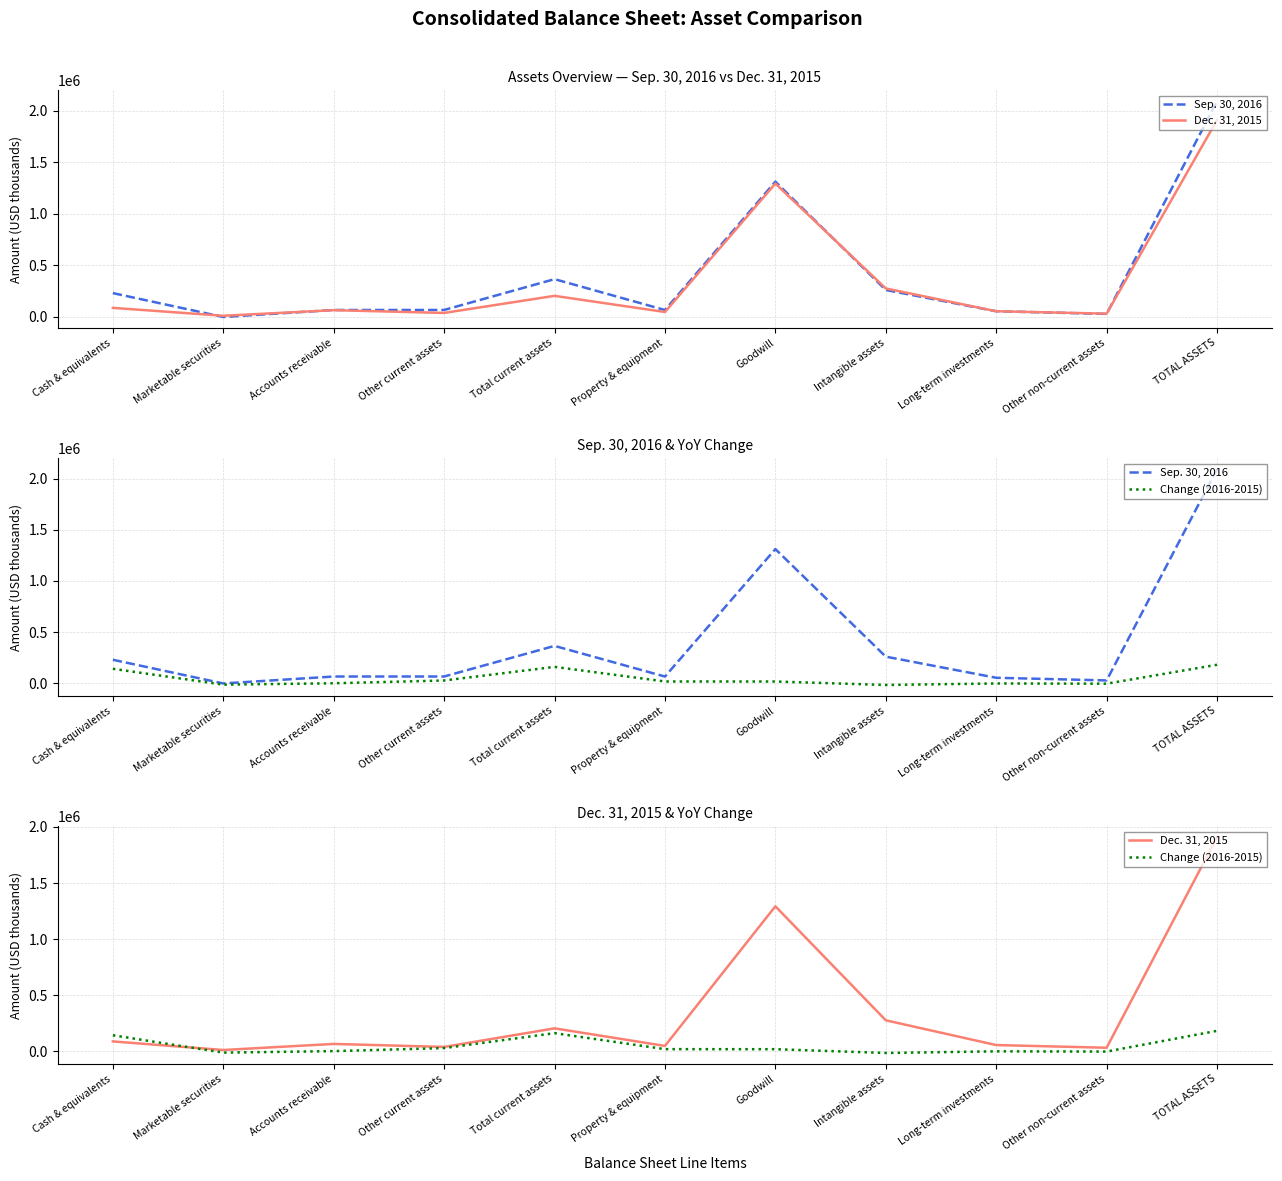

What is the greatest value displayed?

2091876